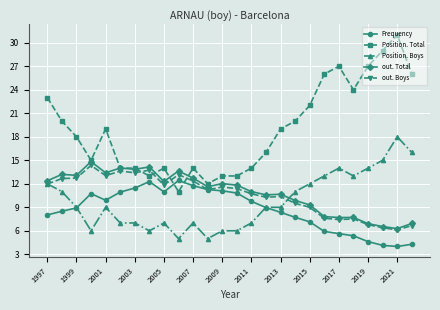

True or false: out. Boys and Position. Total cross at least once.

True